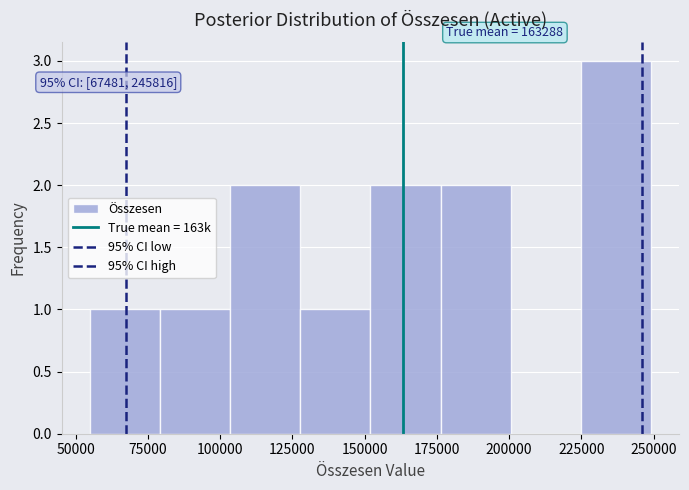

Which range on the x-axis has the tallest bar?

225000 to 250000